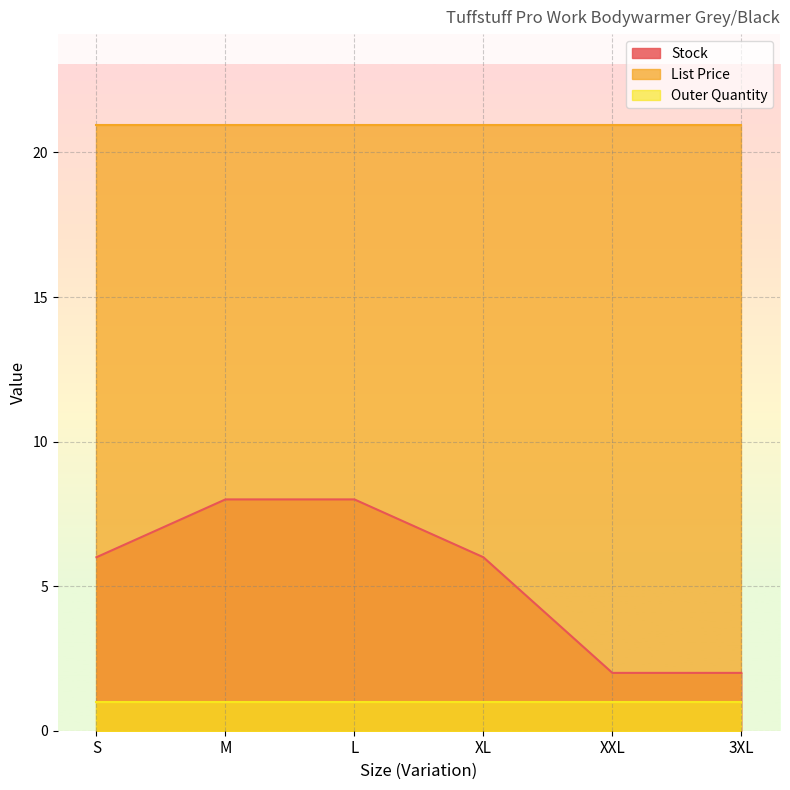

Reading right to left, extract all data points from this chart.

Stock: 3XL=2.0	XXL=2.0	XL=6.0	L=8.0	M=8.0	S=6.0
List Price: 3XL=20.9	XXL=20.9	XL=20.9	L=20.9	M=20.9	S=20.9
Outer Quantity: 3XL=1.0	XXL=1.0	XL=1.0	L=1.0	M=1.0	S=1.0